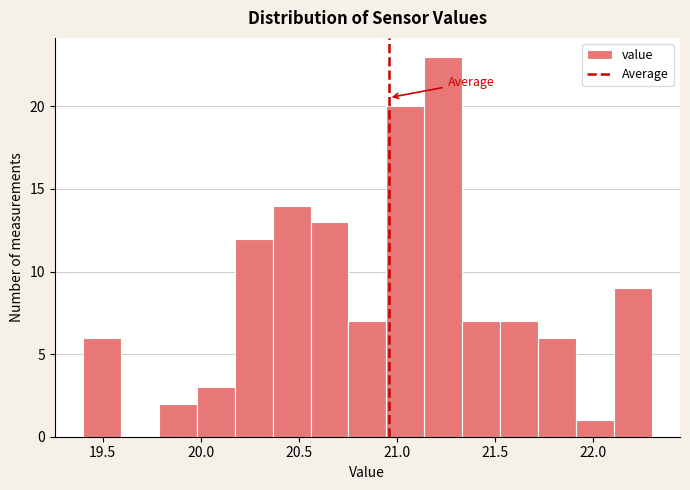

Read against the x-axis, roughly where is the centre of the tallest bar?

21.25